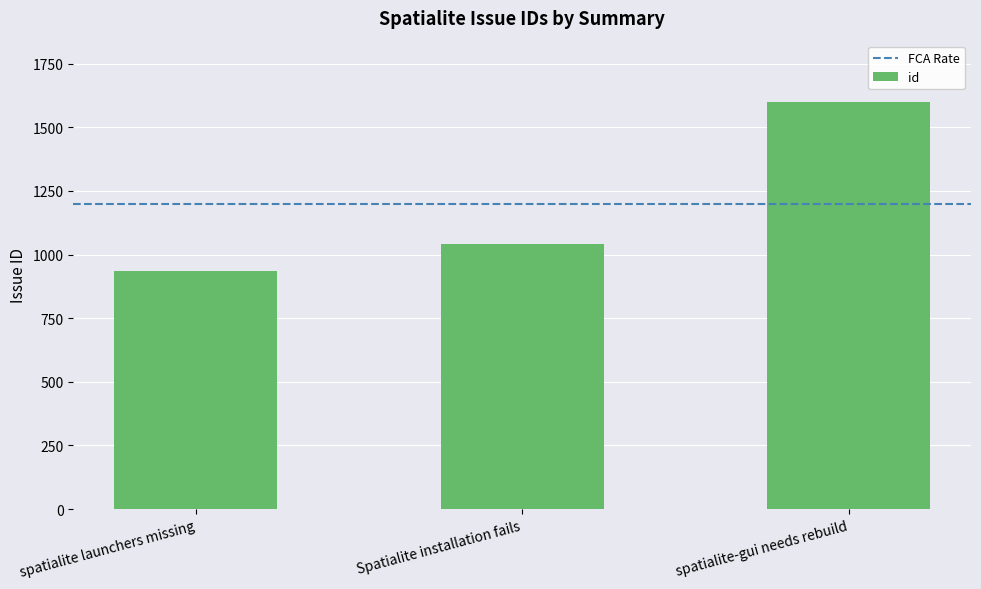

List the labels in order of value, smallest first.

spatialite launchers missing, Spatialite installation fails, spatialite-gui needs rebuild